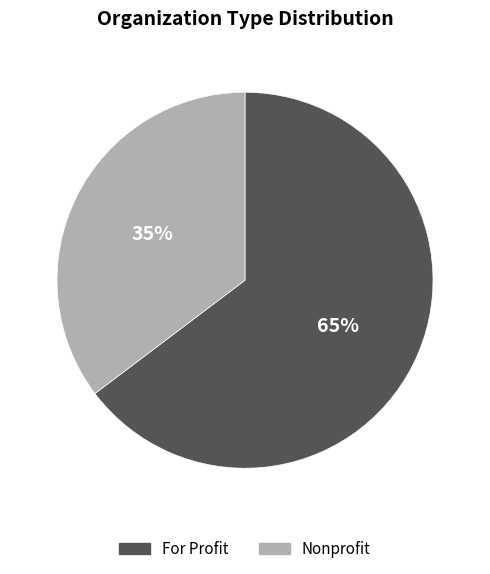

What is the ratio of the value at Nonprofit to the value at For Profit?

0.5